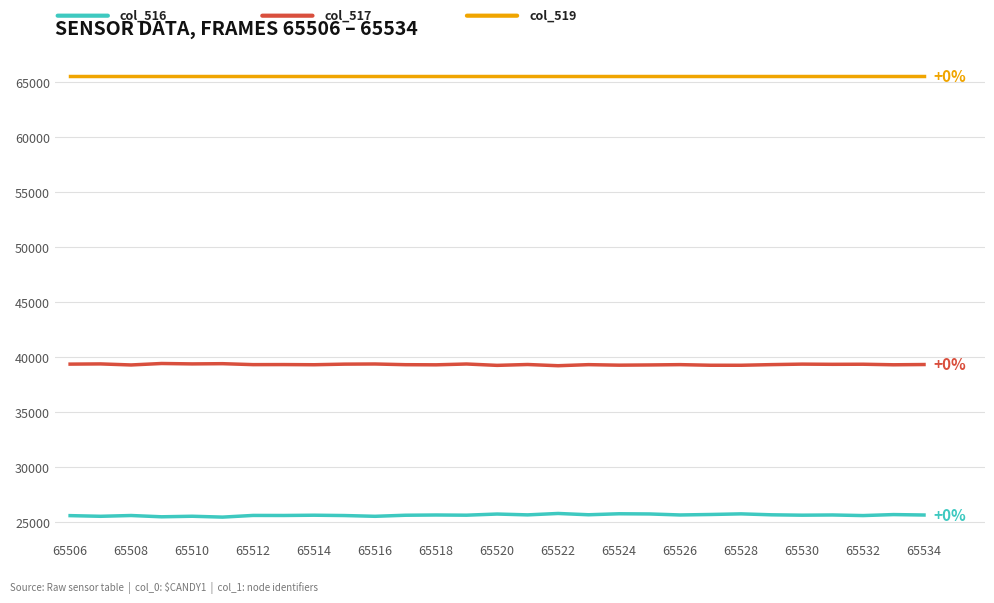

What is the minimum value shown in the chart?

25455